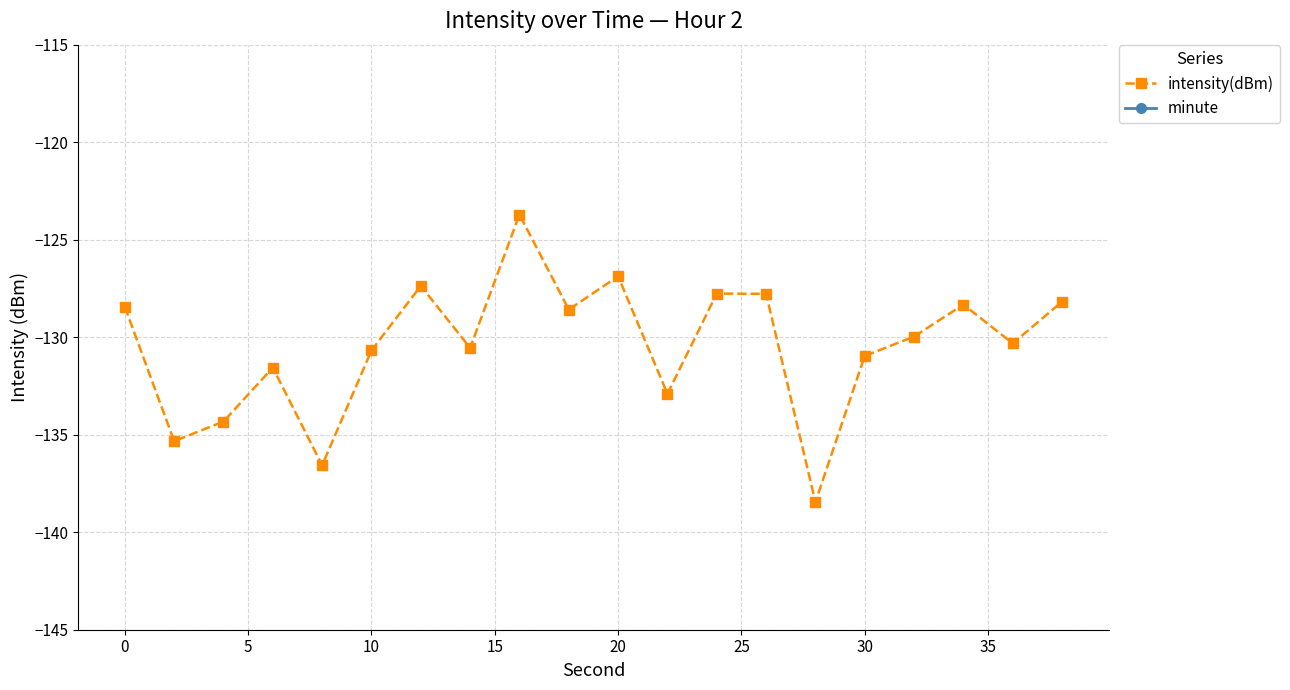

In intensity(dBm), how many points are higher than both neighbors (excluding endpoints)?

6